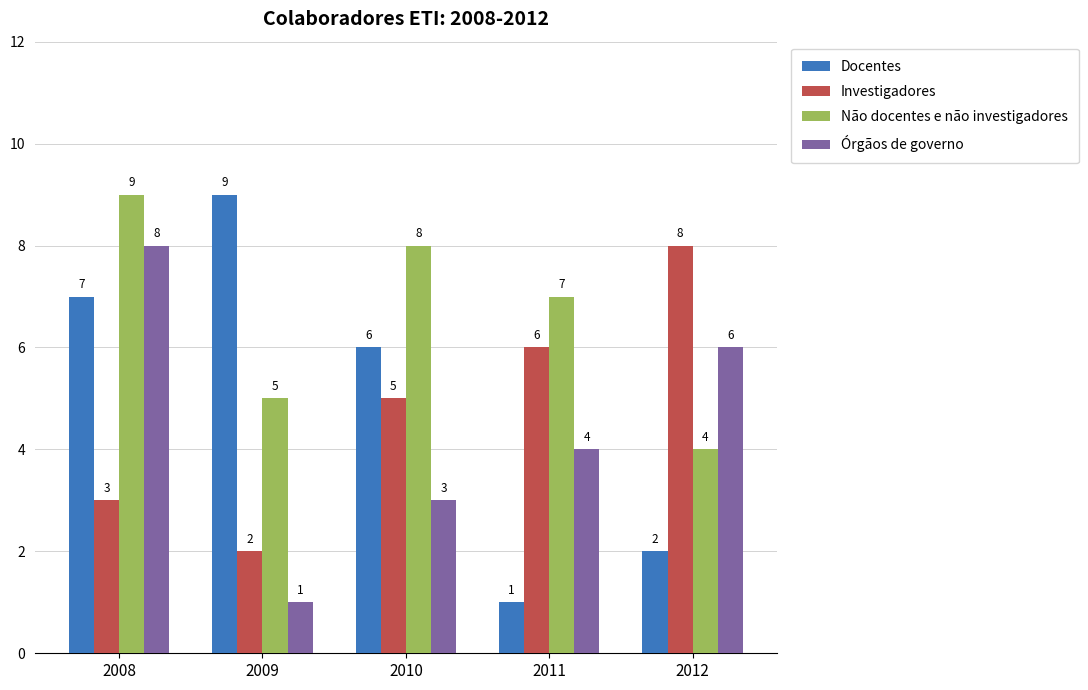

What value does the Órgãos de governo series have at 2009?

1